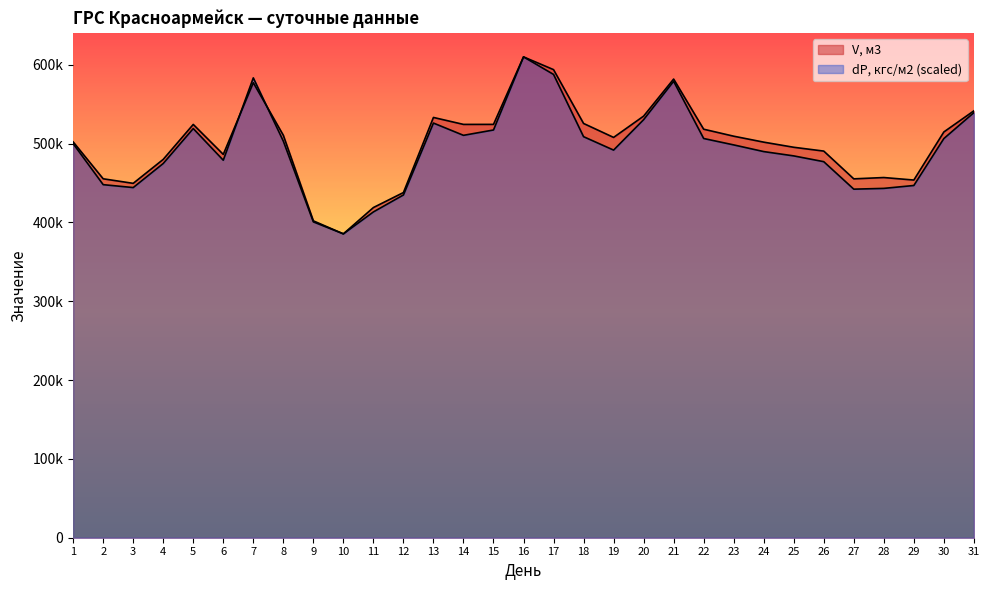

Reading right to left, list all the values displayed in this chart.

V, м3: 541679.1	514887.2	453862.0	457051.2	455373.1	490603.6	495451.8	501960.7	509505.9	518375.2	582008.4	534980.9	507957.6	525662.2	593963.6	610153.5	524495.1	524464.9	533292.9	438002.6	418972.8	385572.2	402076.9	510684.3	577362.0	486415.5	524432.0	480088.6	449675.7	455452.8	502261.2
dP, кгс/м2: 539375.5	506508.2	446953.6	443275.7	442298.1	477174.0	484507.7	489986.1	498458.0	506588.1	579163.4	530473.4	491861.0	508887.8	587877.8	610153.5	517379.5	510602.1	526162.7	434931.5	413423.1	385572.2	400780.1	503224.0	583518.5	479023.5	519177.7	474875.6	444327.4	448009.8	500044.7